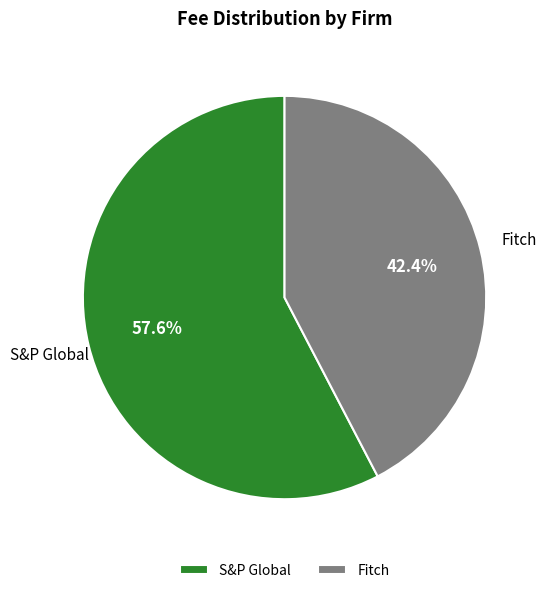

Which slice is the smallest?

Fitch